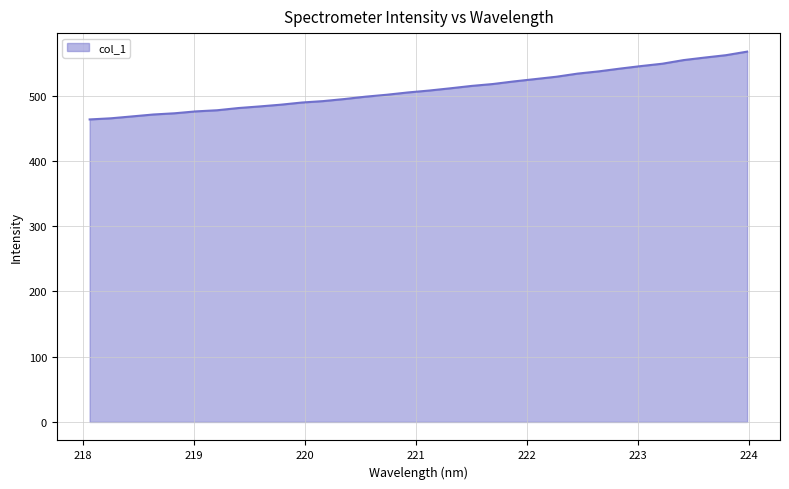

What is the difference between the maximum and minimum values?

103.9